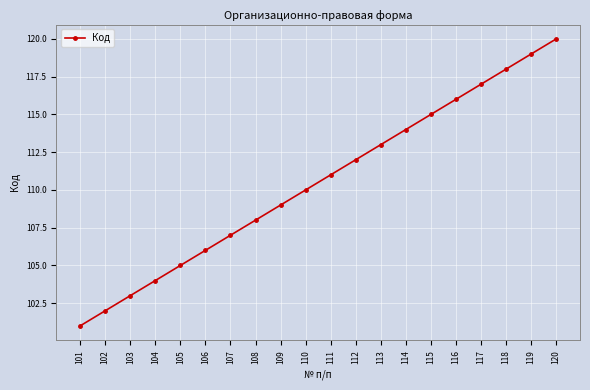

How many data points does each series have?

20